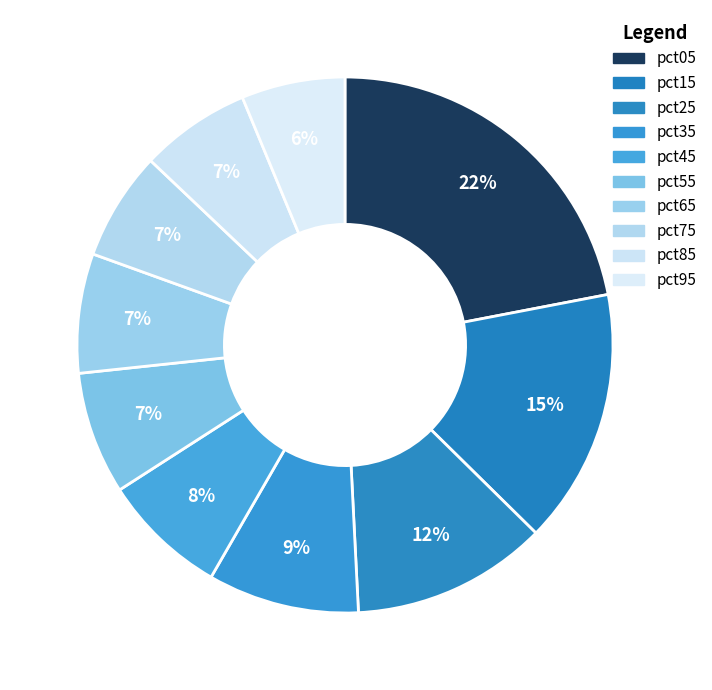

Which slice is the largest?

pct05